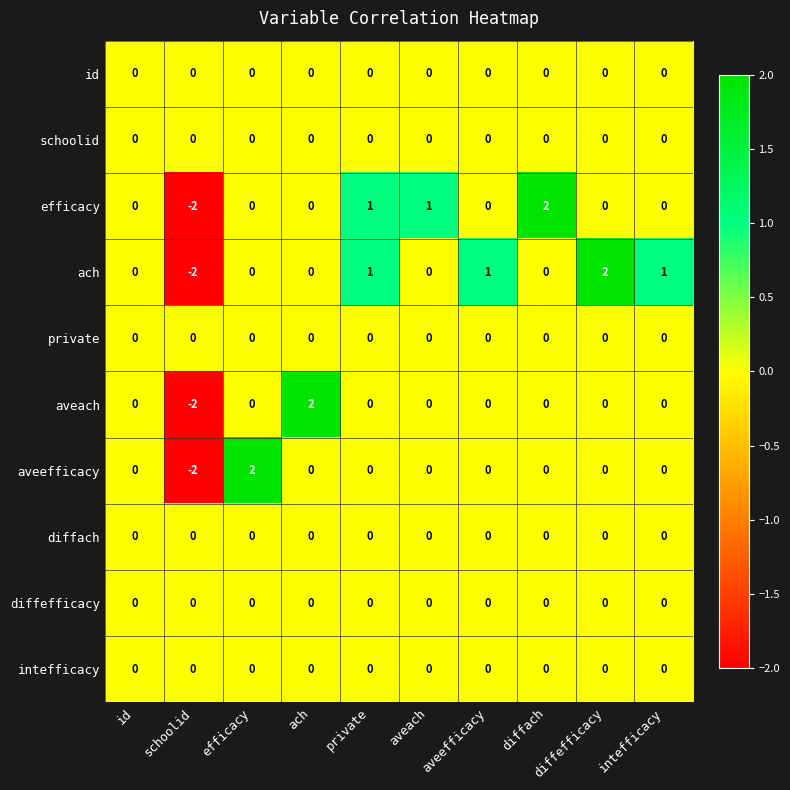

What is the smallest value displayed?

-2